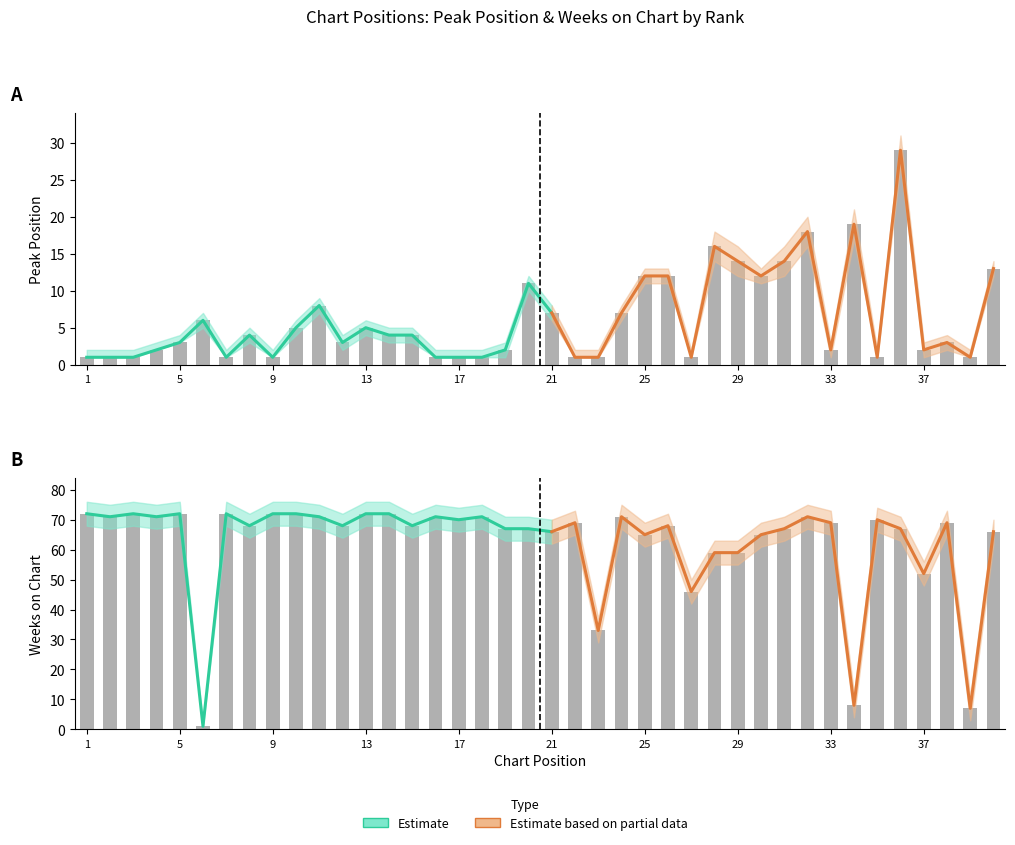

What is the highest value of the Weeks on Chart series?

72